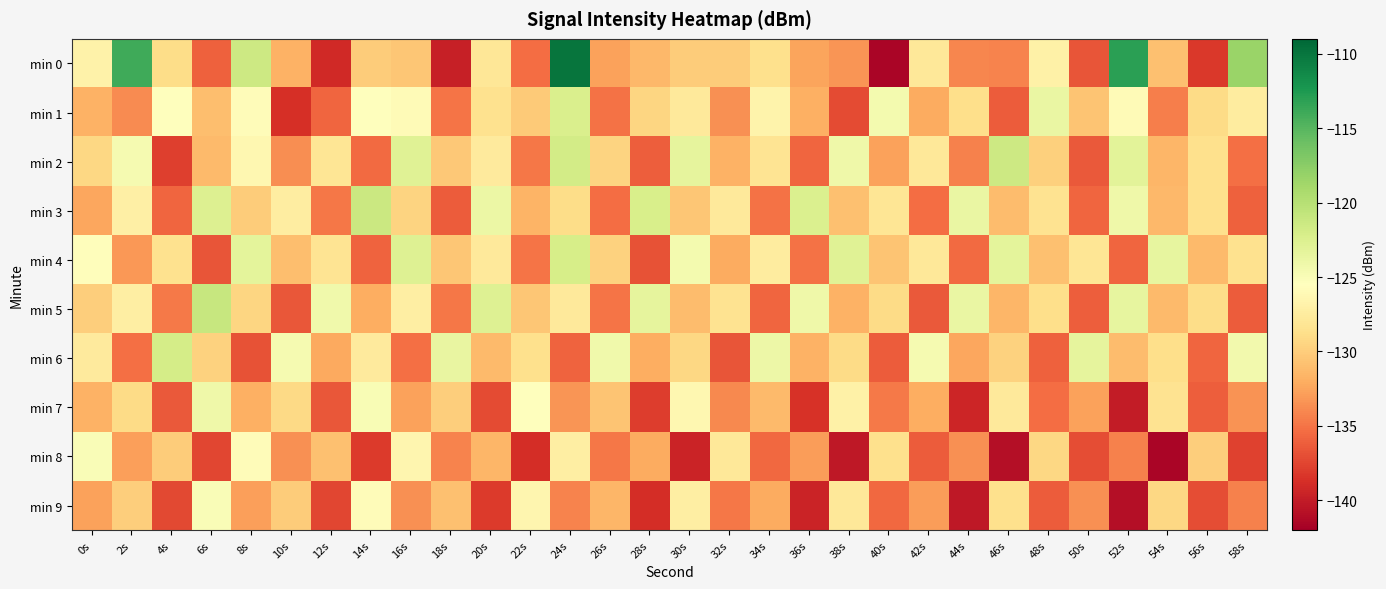

Which series changed the most between 26s and 54s?

min 8